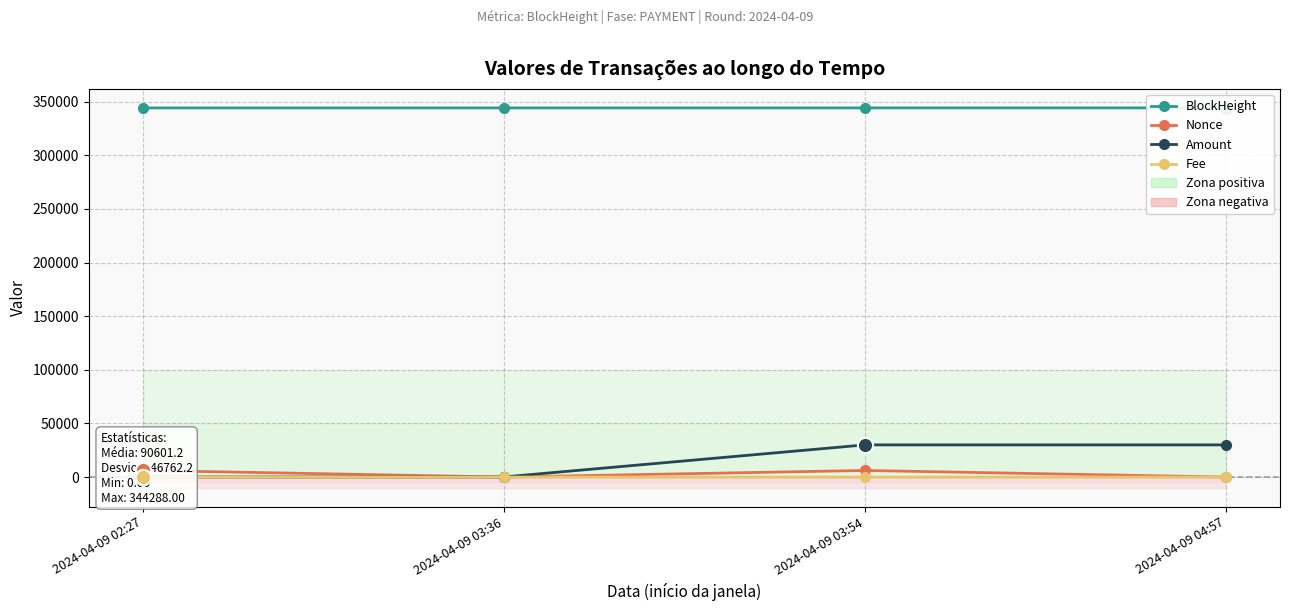

What is the label of the 3rd point from the right?

2024-04-09 03:36